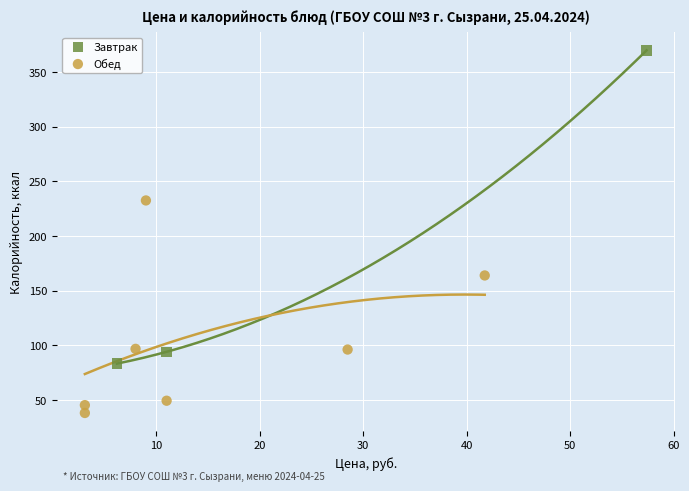

Which series contains the highest Y value?

Завтрак